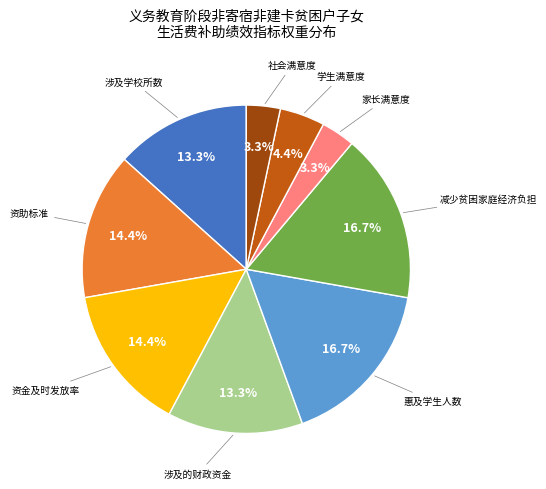

Does any single category account for the majority?

No